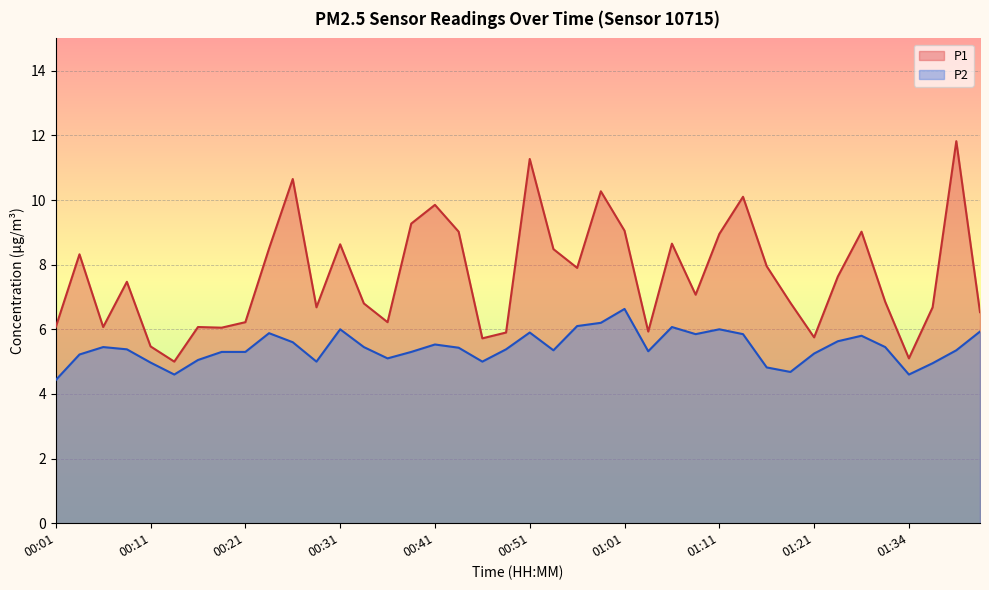

Where is the first local minimum for P2?

00:14